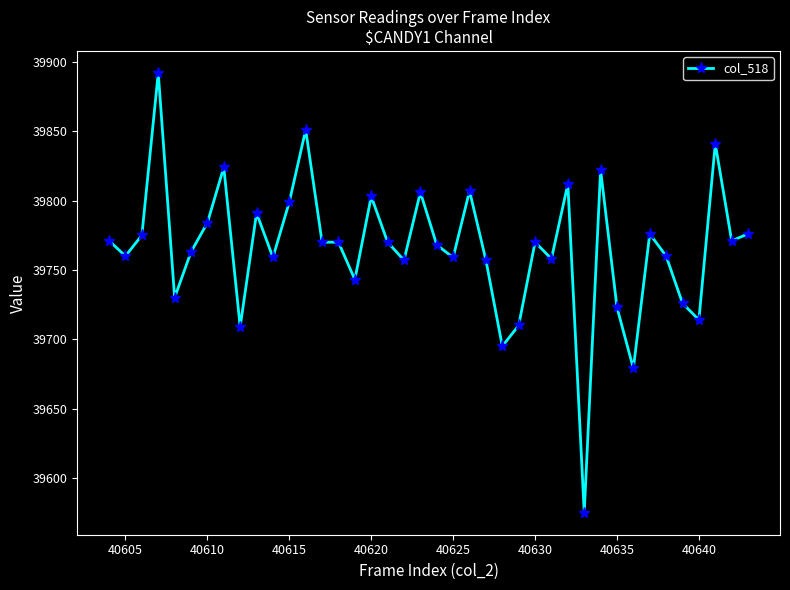

What is the sum of all values?

1590626